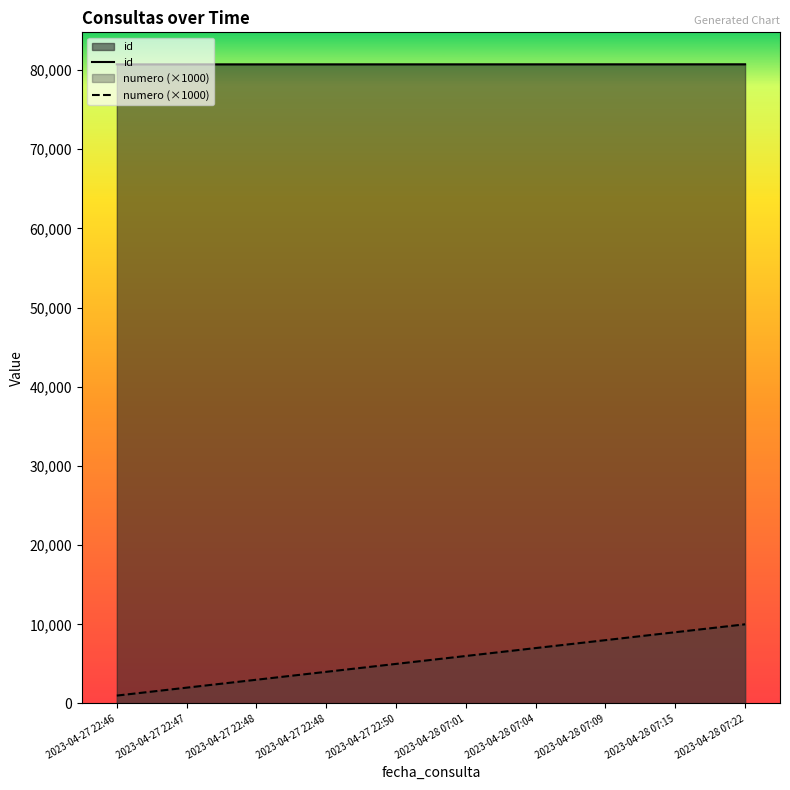

Is the value of id at 2023-04-27 22:50 greater than the value of numero (×1000) at 2023-04-28 07:04?

Yes